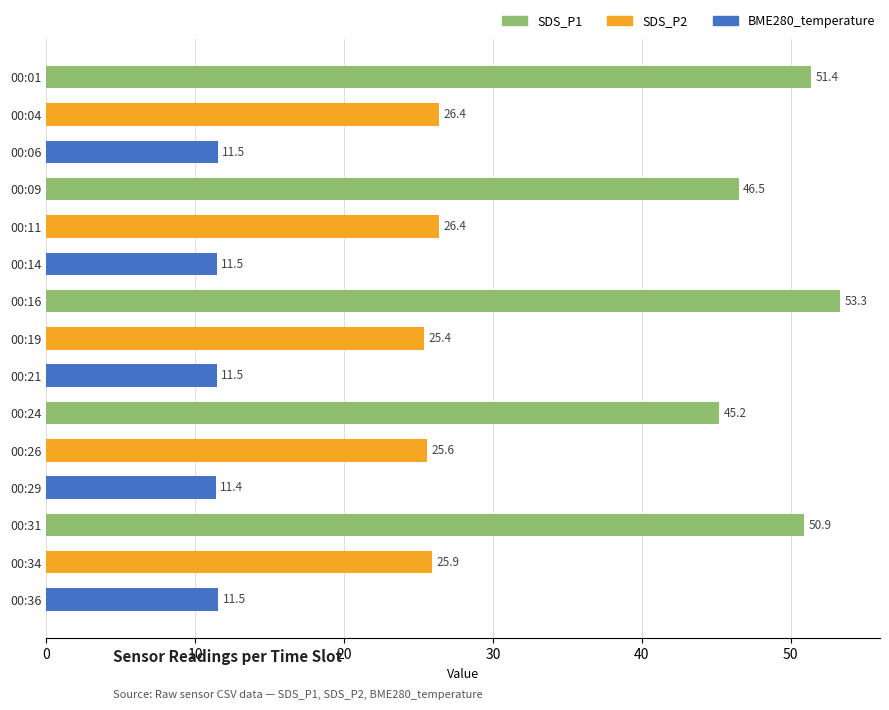

What is the value of the 2nd bar from the top?

26.4